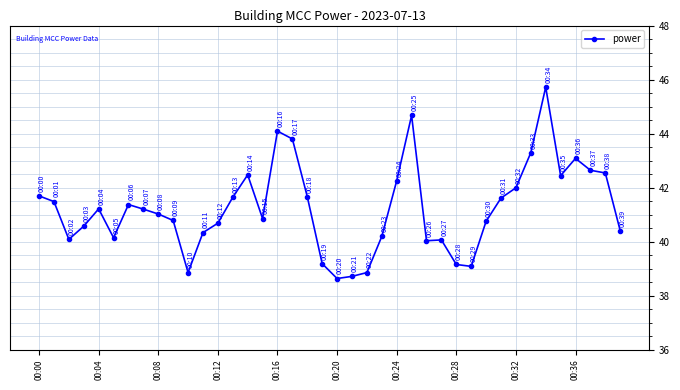

What is the sum of all values?

1649.2